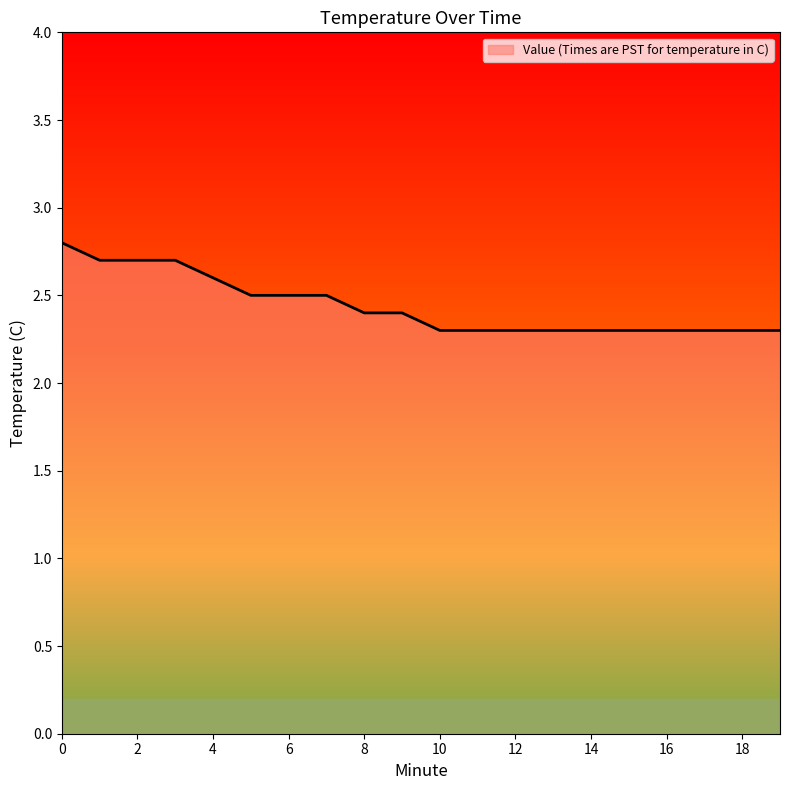

What is the maximum value shown in the chart?

2.8